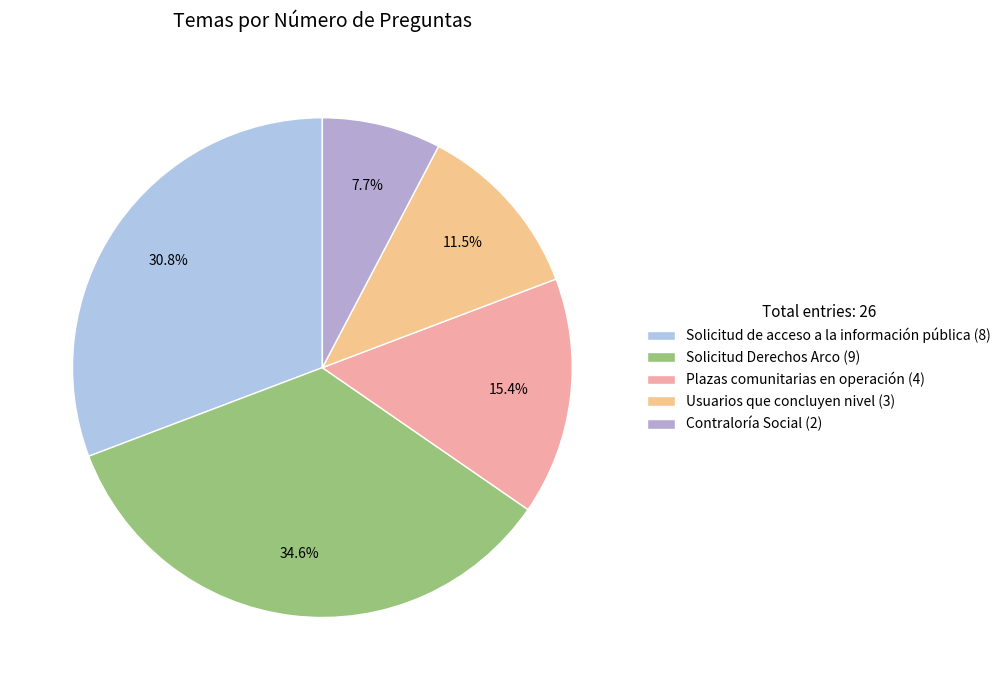

Is the sum of Contraloría Social and Solicitud de acceso a la información pública greater than half?

No